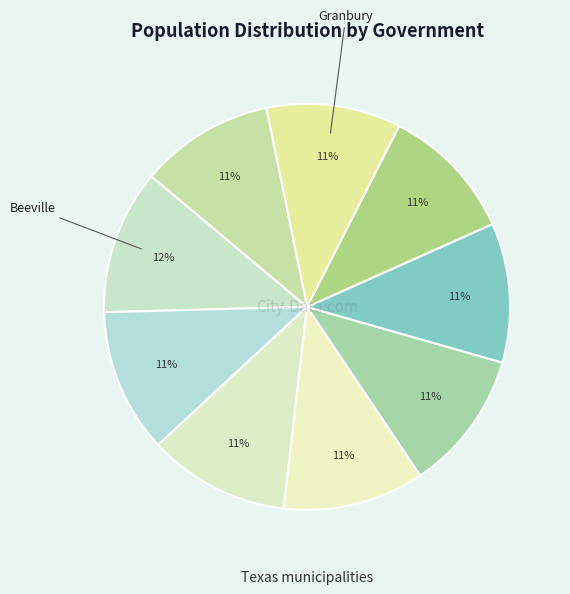

Which slice is the smallest?

Levelland